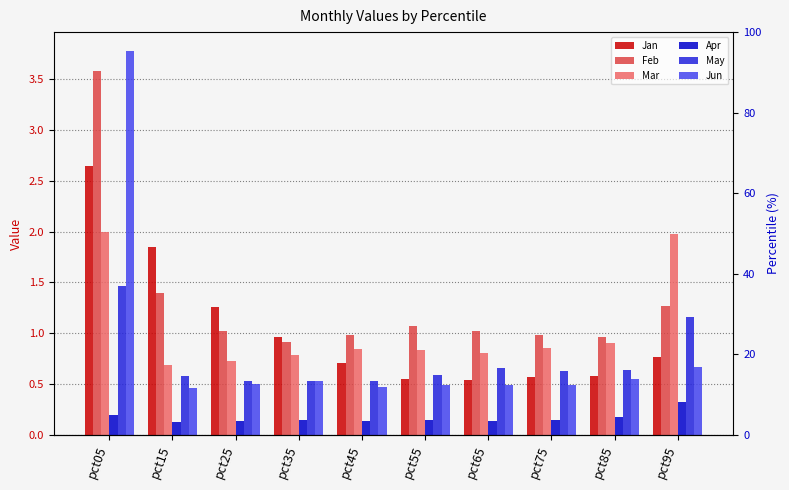

At which category does the chart reach its peak across all series?

pct05